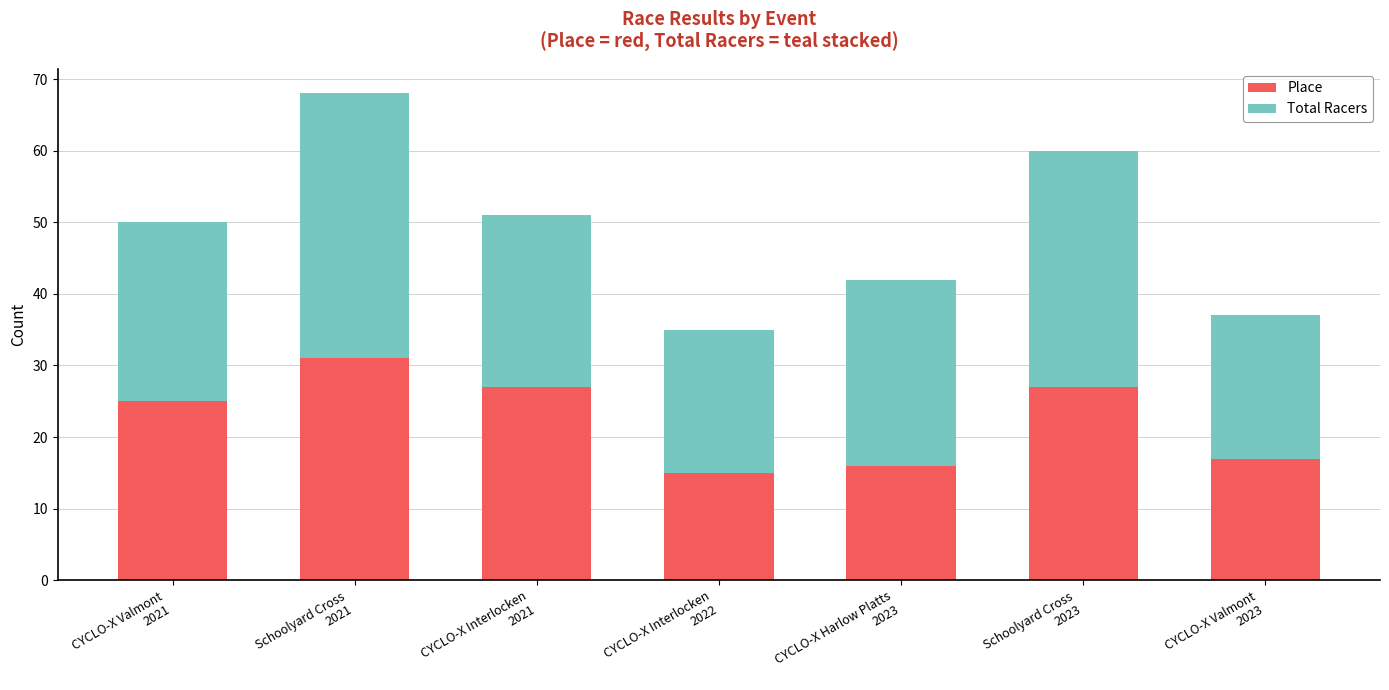

Reading right to left, what are the values for Place?

17	27	16	15	27	31	25